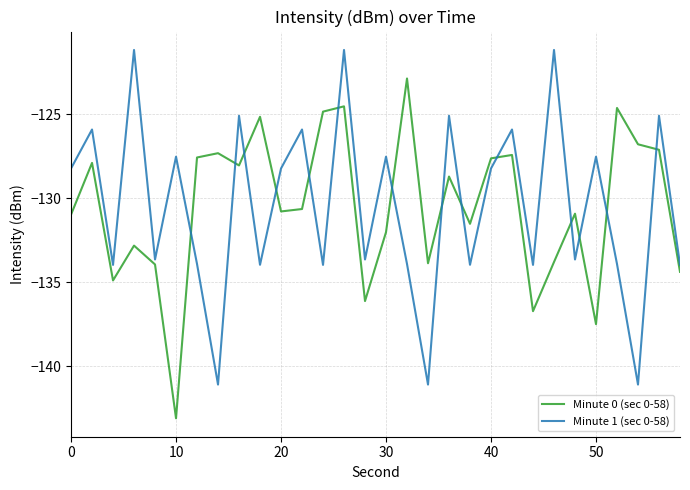

What is the minimum value shown in the chart?

-143.1